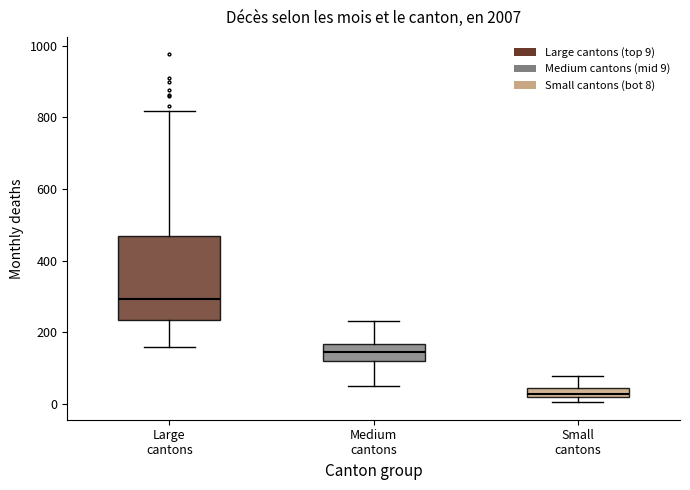

Comparing the boxes themselves (not the whiskers), which one is the tallest?

Large cantons